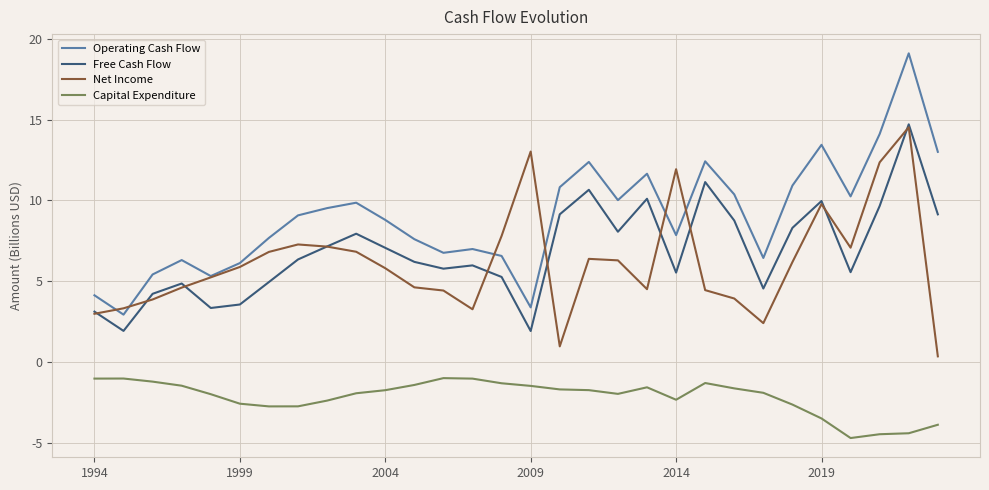

At how many categories does at least one series exceed -2?

30